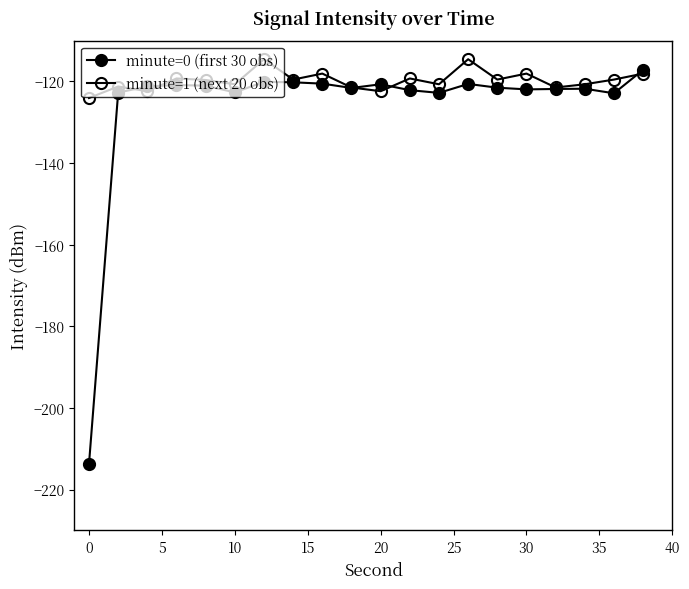

How many interior local peaks does the minute=0 (first 30 obs) series have?

5